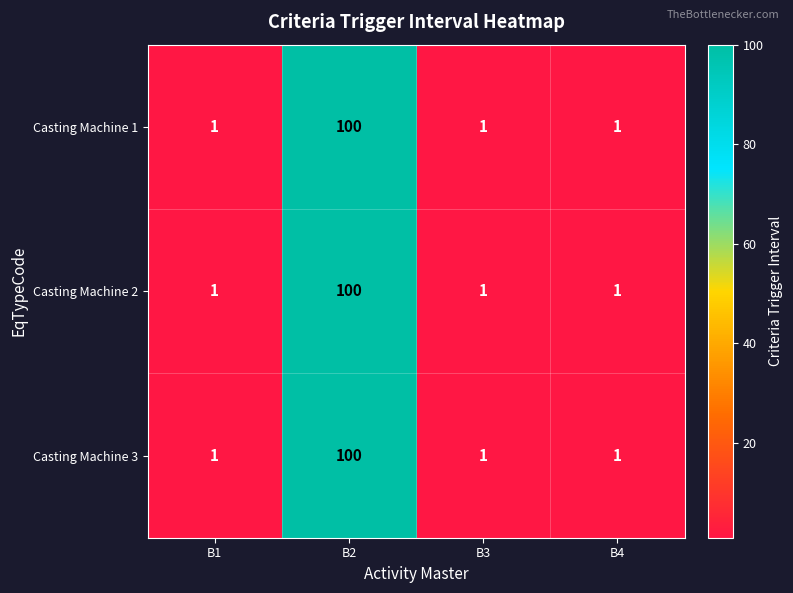

How many categories are shown in the chart?

4